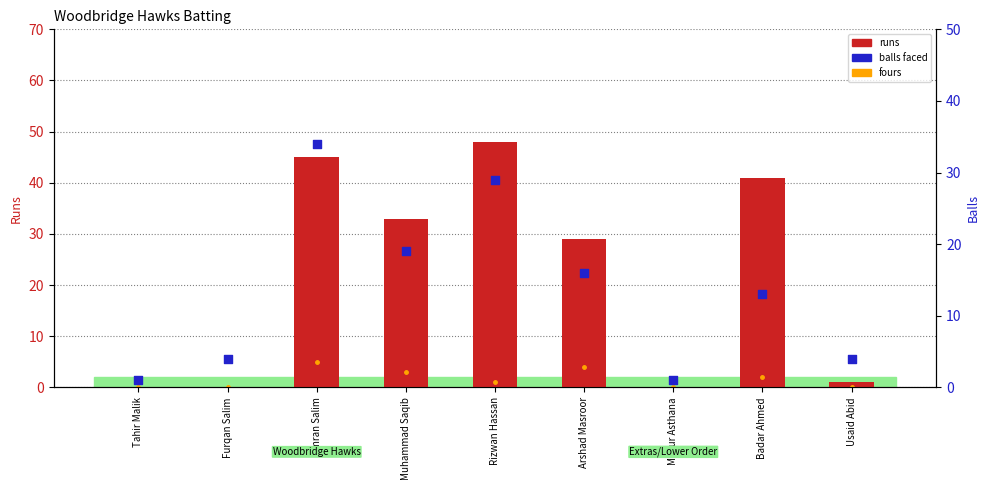

At which category is the sum across all series the highest?

Imran Salim